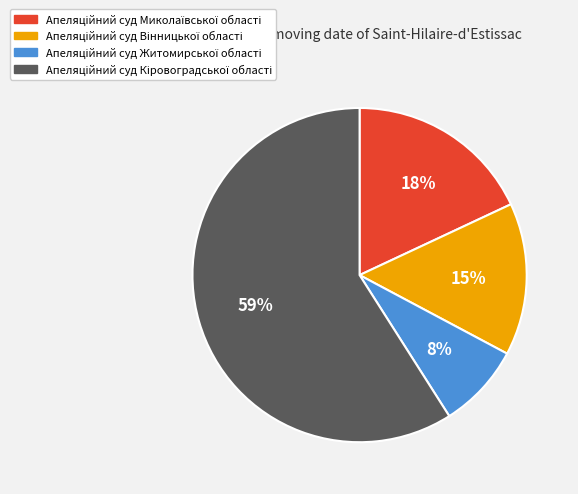

To the nearest percent, what is the difference between the largest and smallest slice percentages?

51%